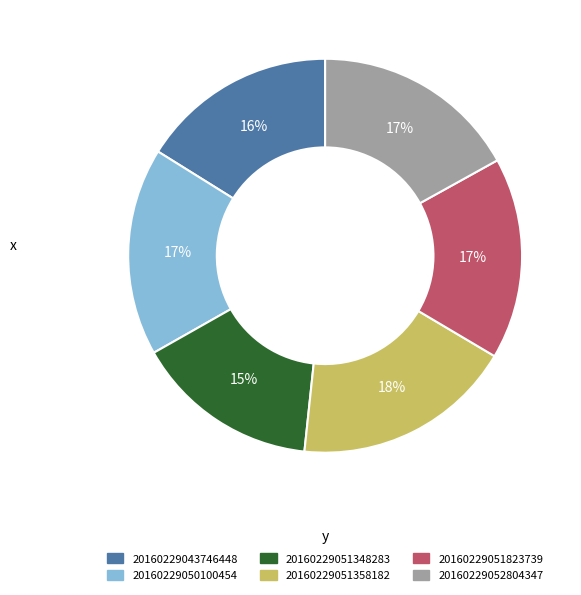

Do 20160229050100454 and 20160229051348283 together represent more than half of the pie?

No